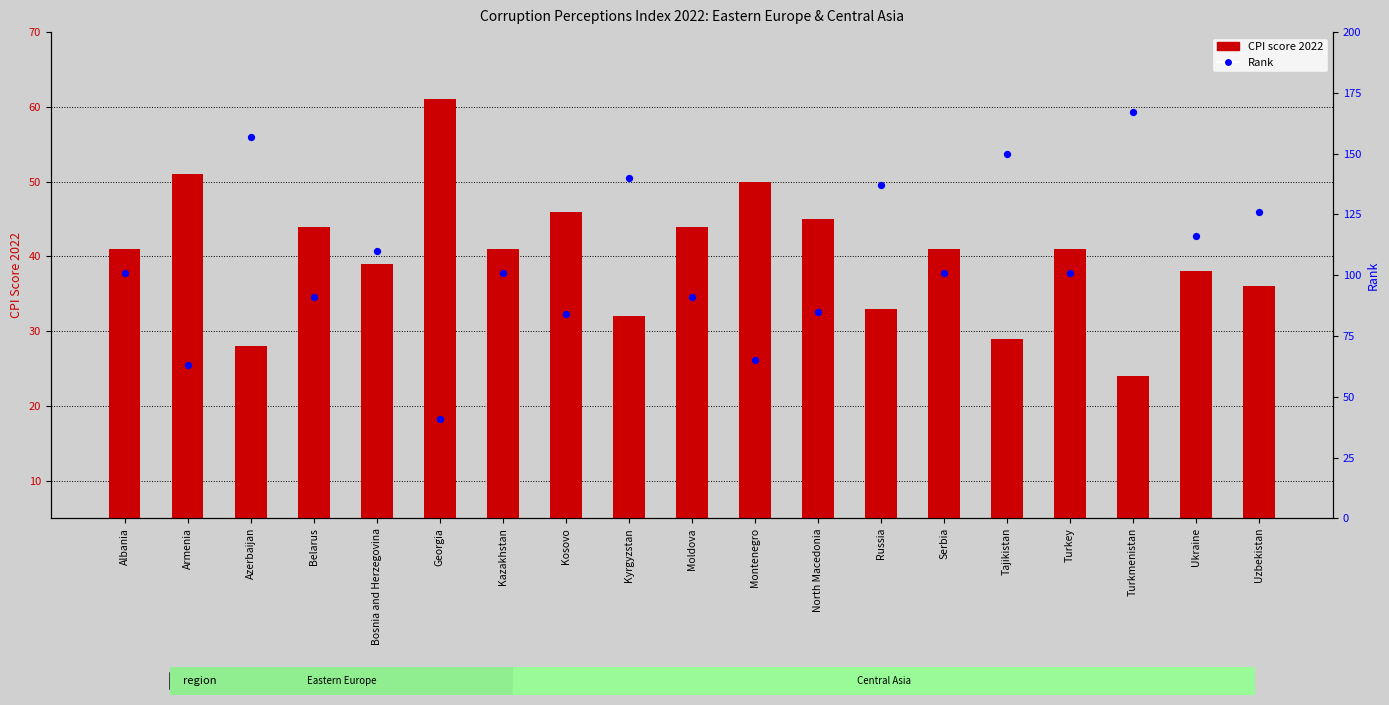

At how many categories does at least one series exceed 133?

5